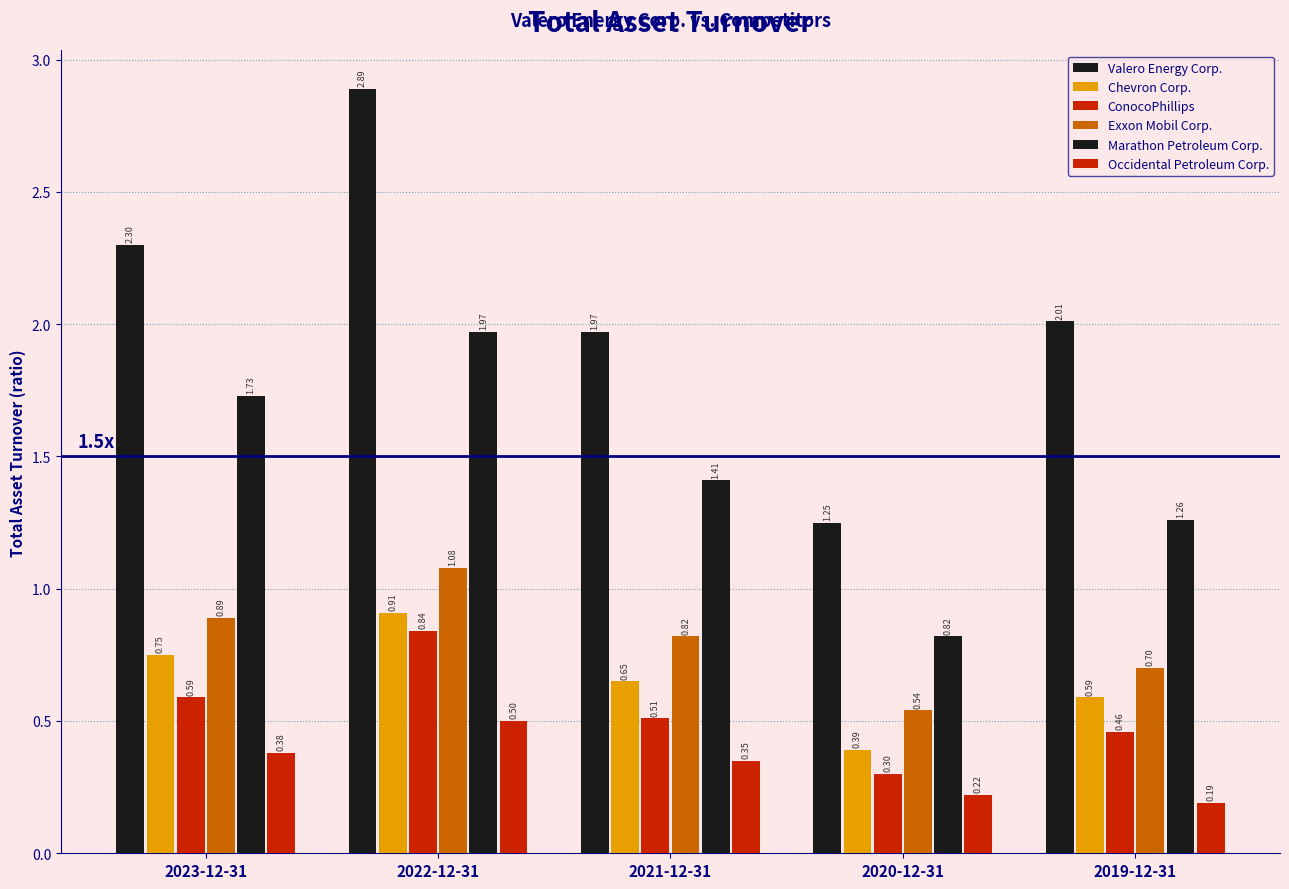

How many categories are shown in the chart?

5